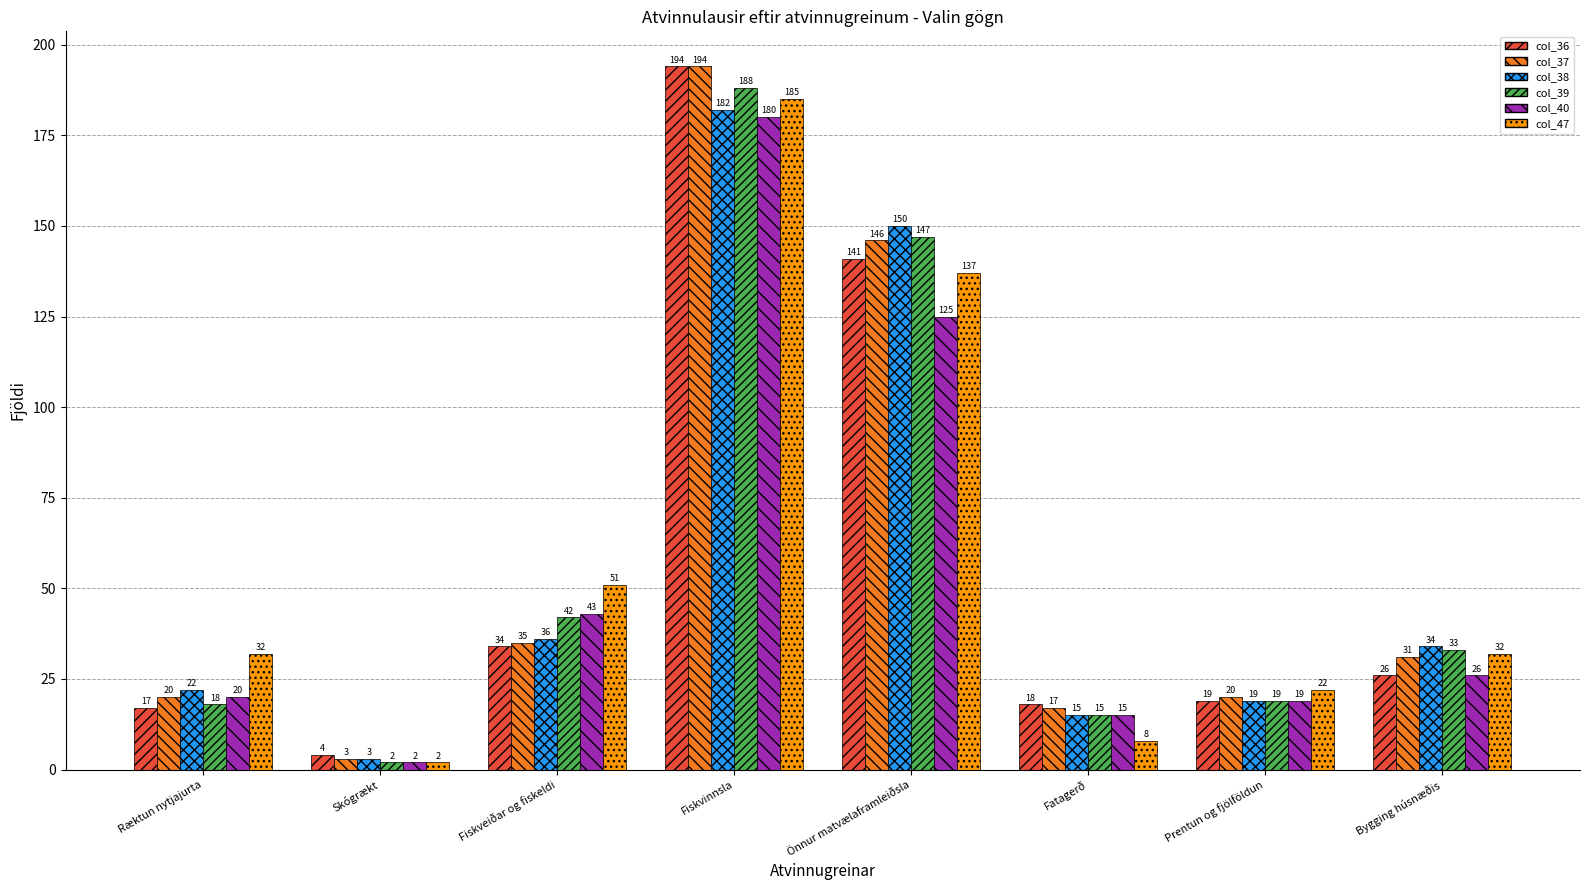

What is the maximum value shown in the chart?

194